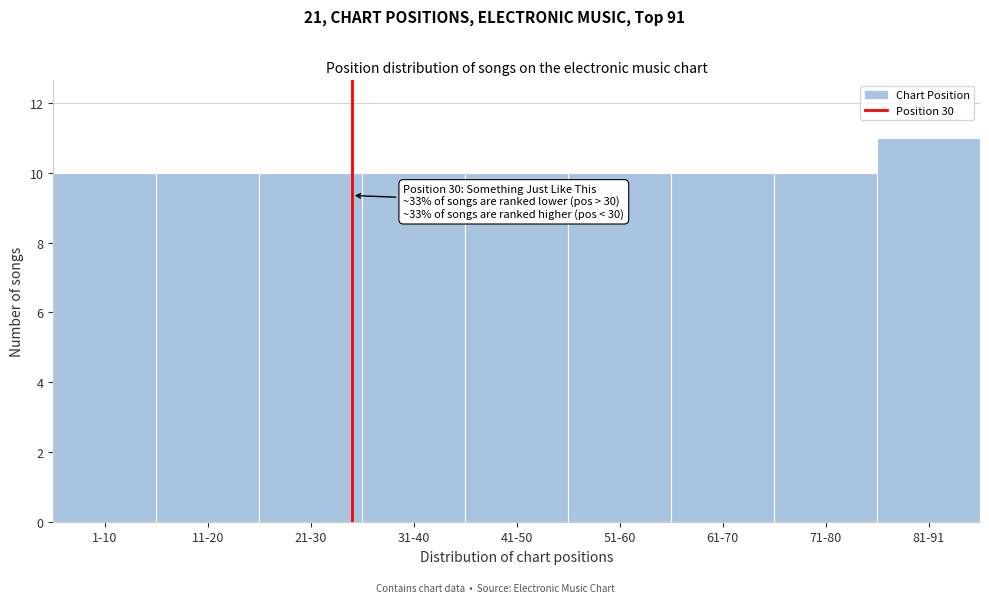

Reading left to right, extract all data points from this chart.

1-10=10	11-20=10	21-30=10	31-40=10	41-50=10	51-60=10	61-70=10	71-80=10	81-91=11